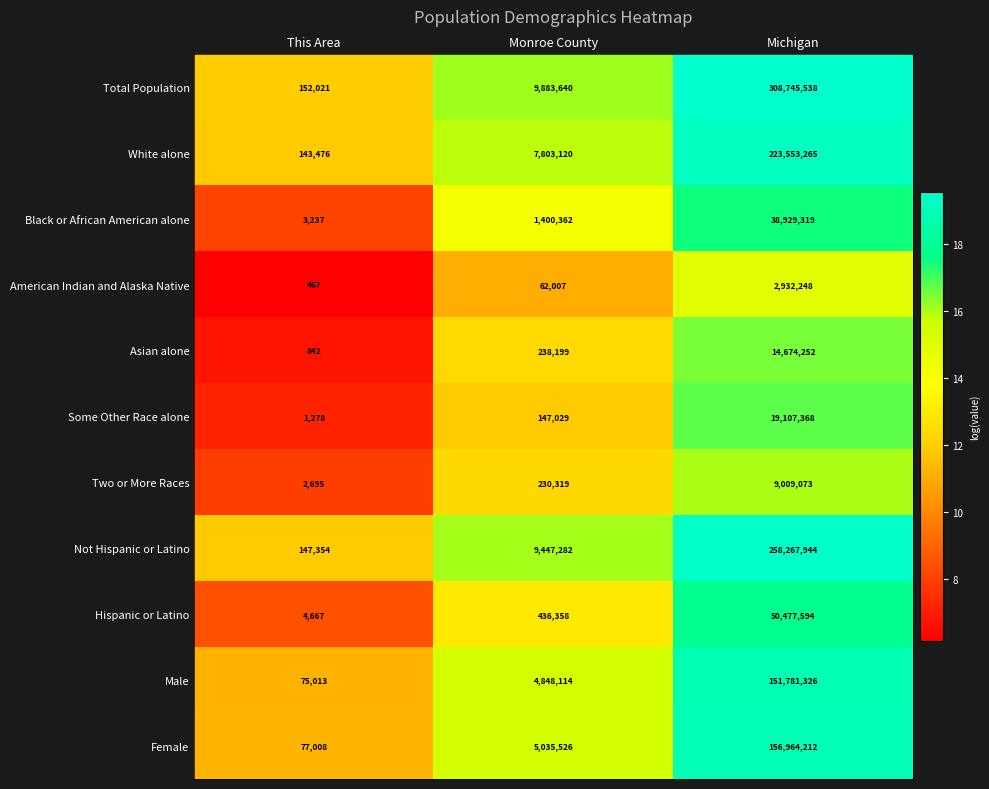

The Total Population series shows 214216343 at Michigan. True or false?

False